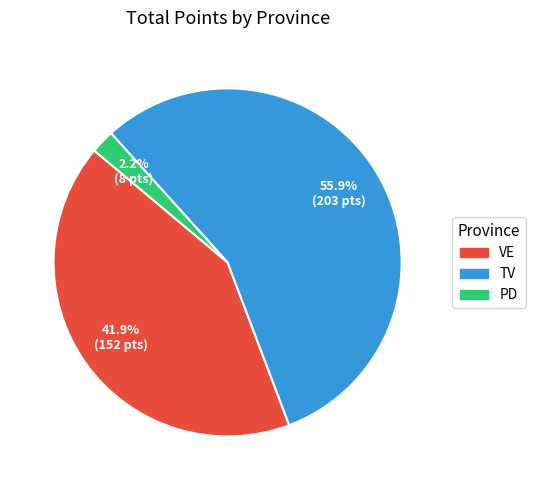

Which slice is the smallest?

PD